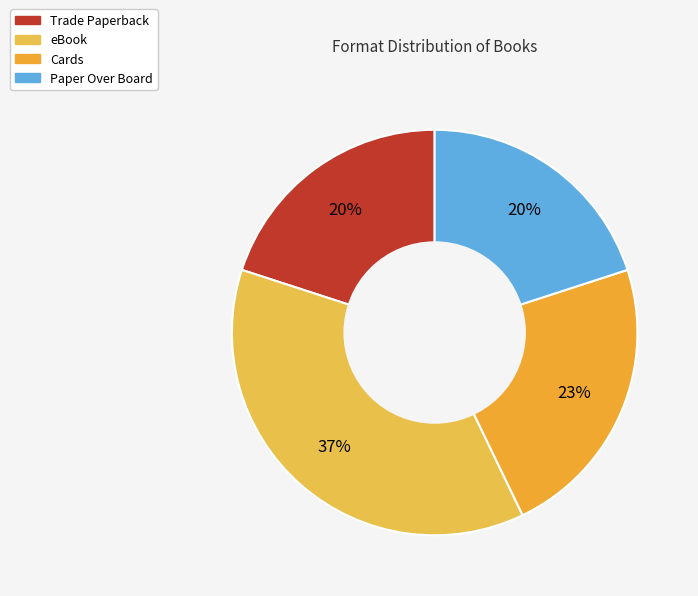

To the nearest percent, what percentage of the pie is eBook?

37%